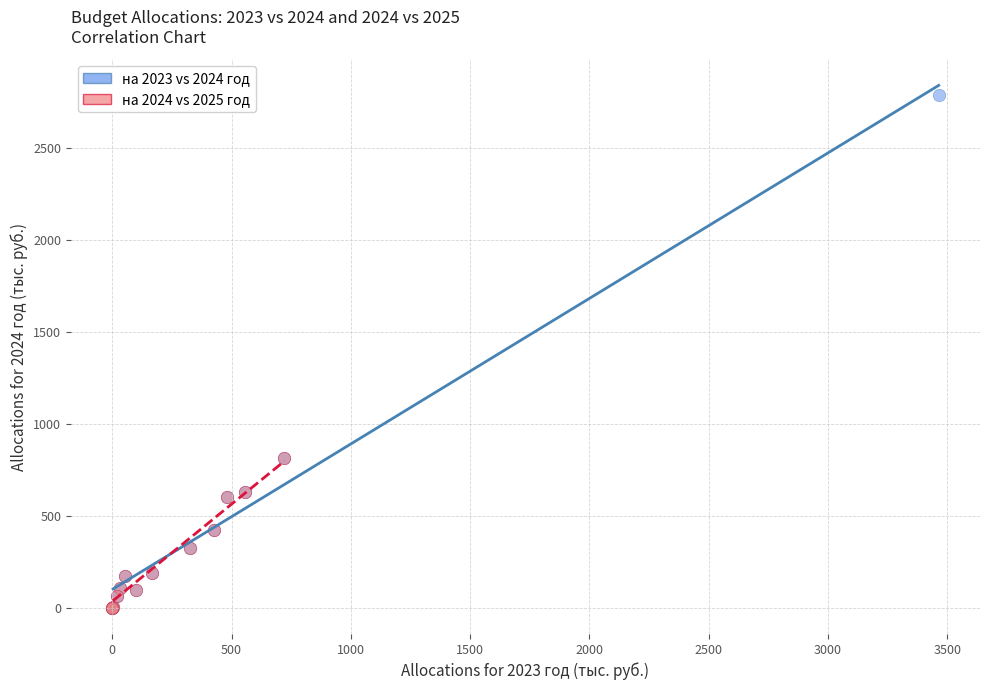

Which series reaches the maximum Y coordinate?

на 2023 vs 2024 год